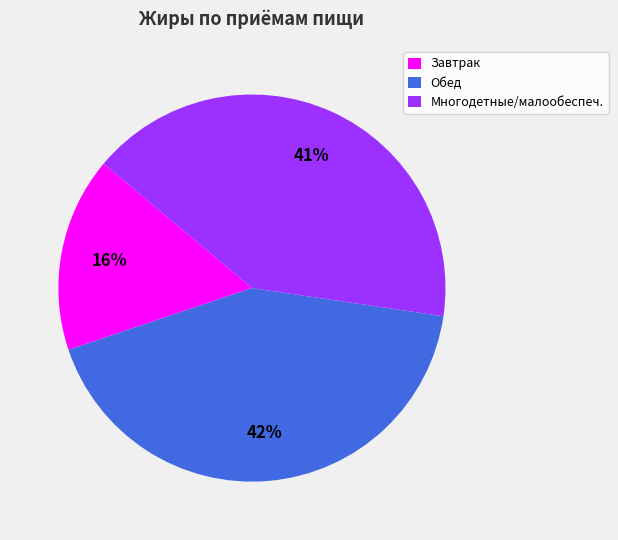

What is the largest slice in the pie chart?

Обед